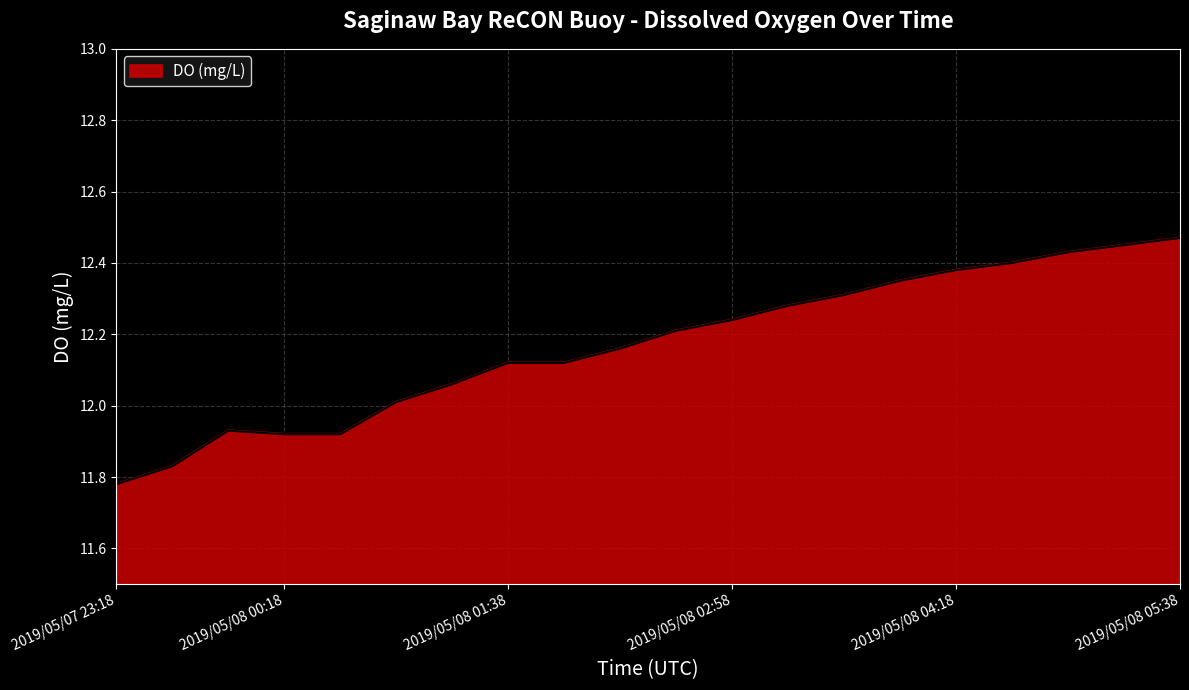

How many categories are shown in the chart?

20